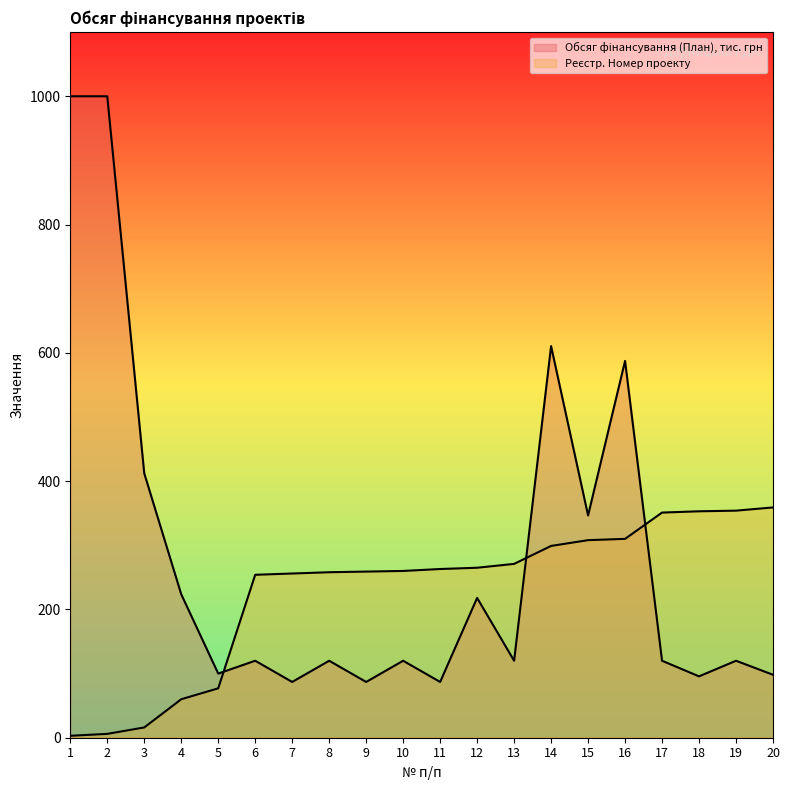

At which label does Обсяг фінансування (План), тис. грн reach its peak?

1